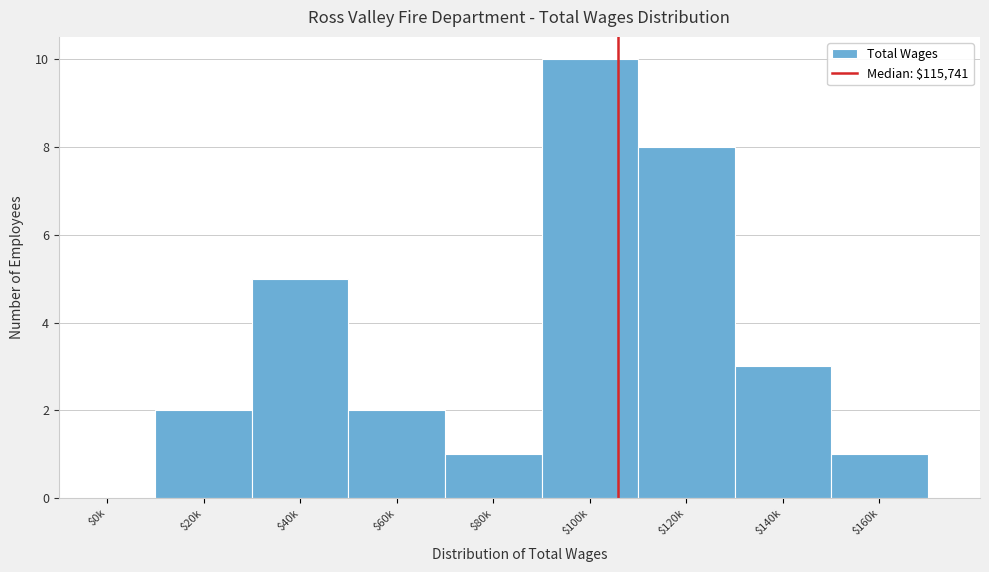

What is the maximum value shown in the chart?

10